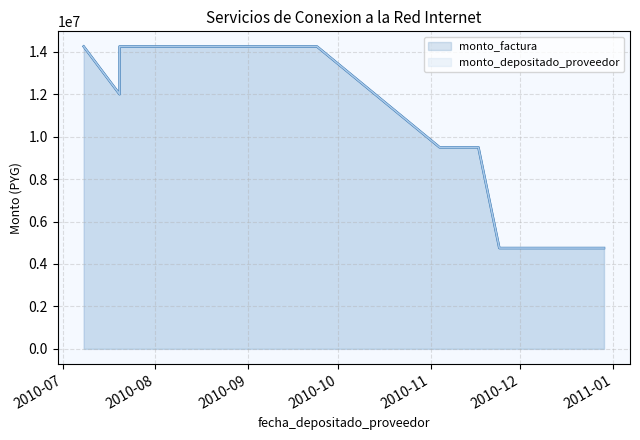

Between 2010-08-03 and 2010-11-24, which series saw the biggest shift?

monto_factura